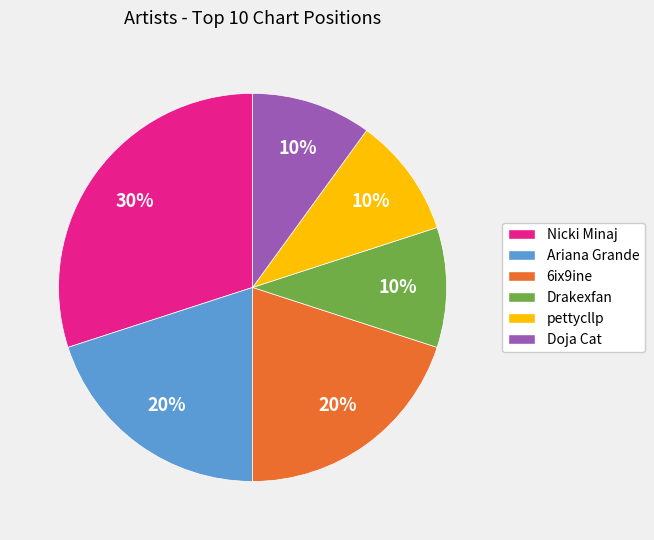

What percentage is the Ariana Grande slice, to the nearest percent?

20%